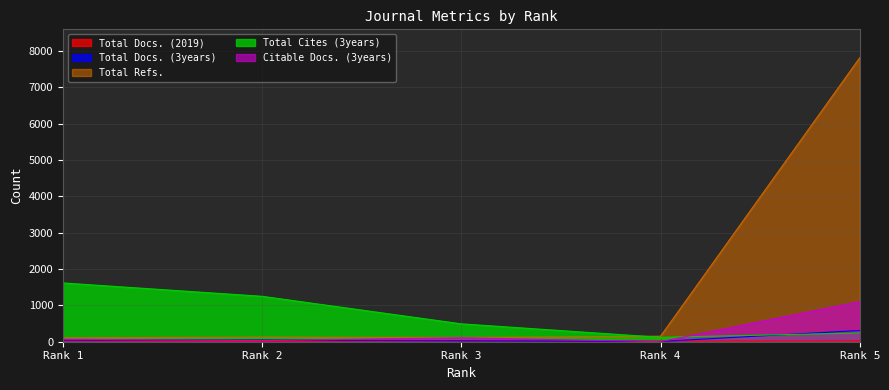

What is the difference between the Total Cites (3years) values at Rank 5 and Rank 2?

1010